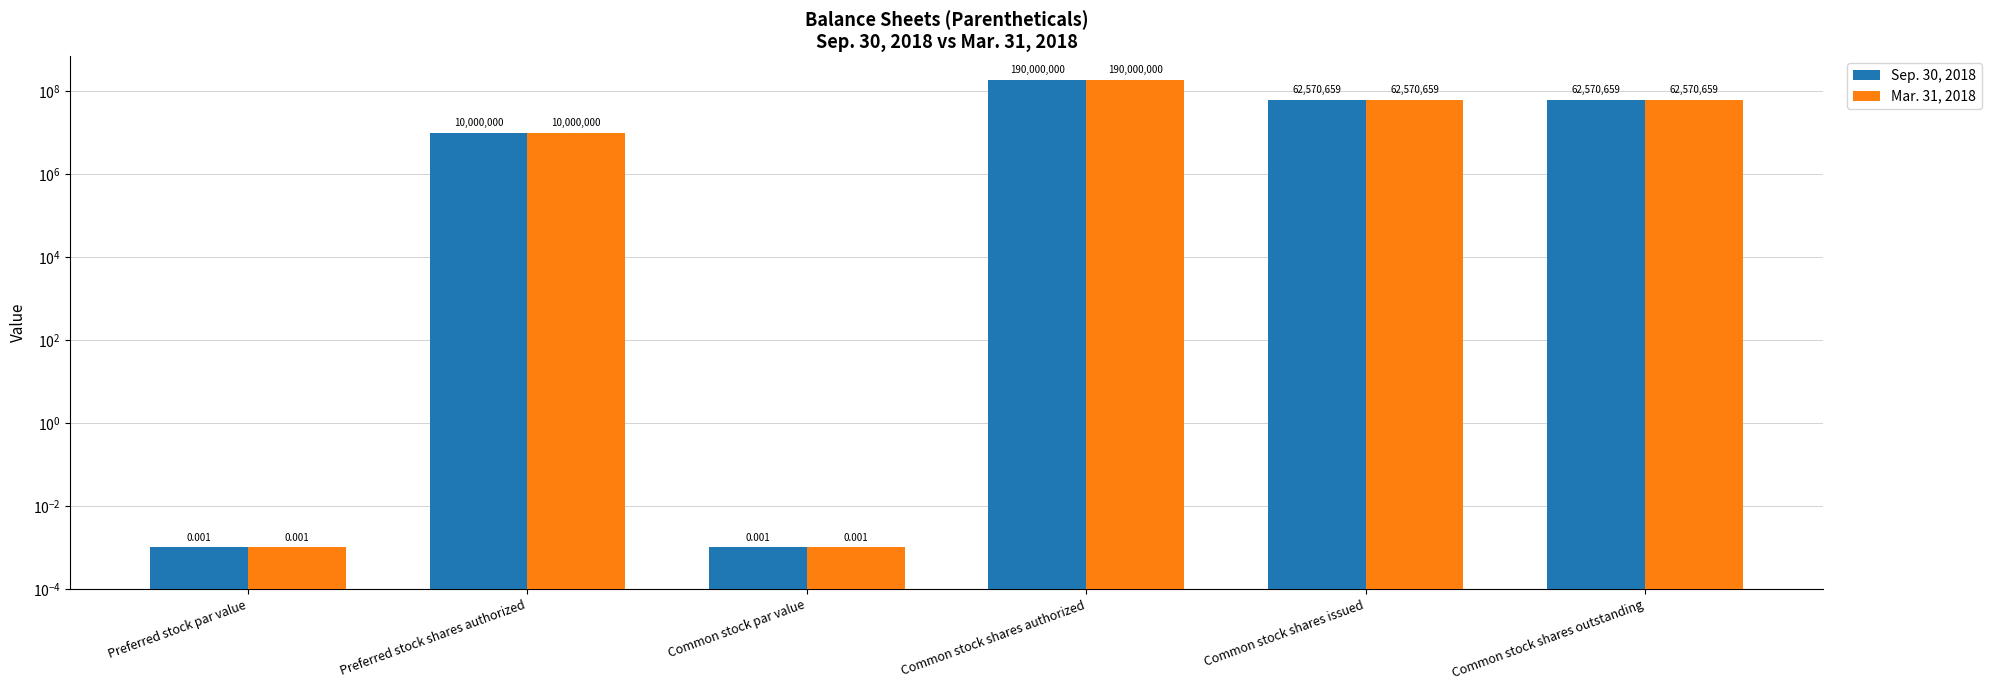

What is the sum of all Mar. 31, 2018 values?

325141318.0